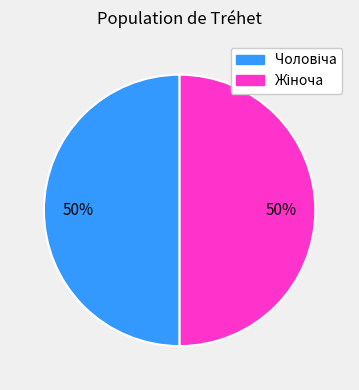

To the nearest percent, what is the average slice percentage?

50%